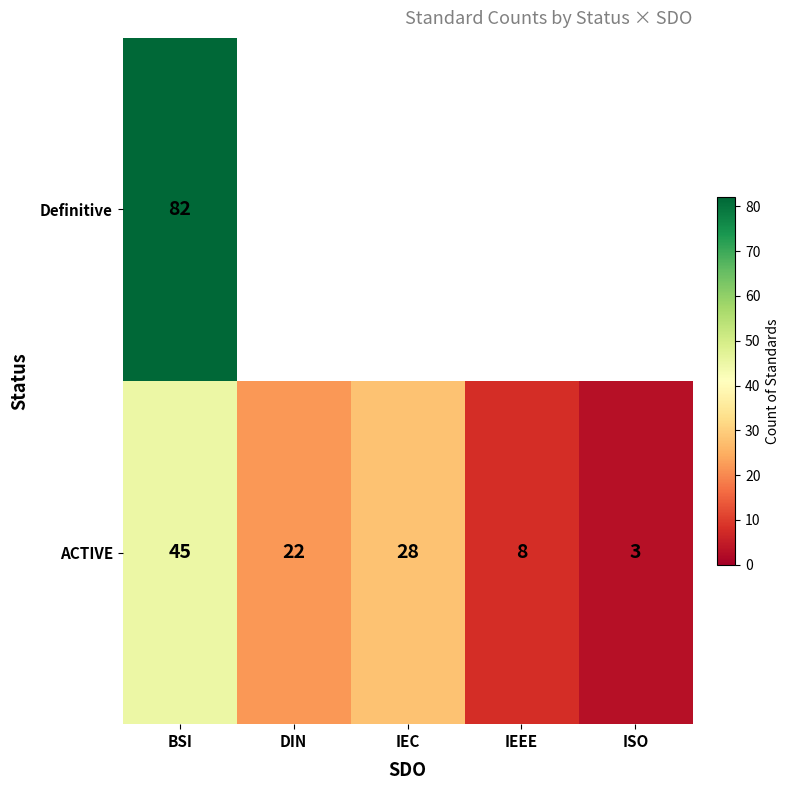

What is the spread (max minus min) of values at BSI?

37